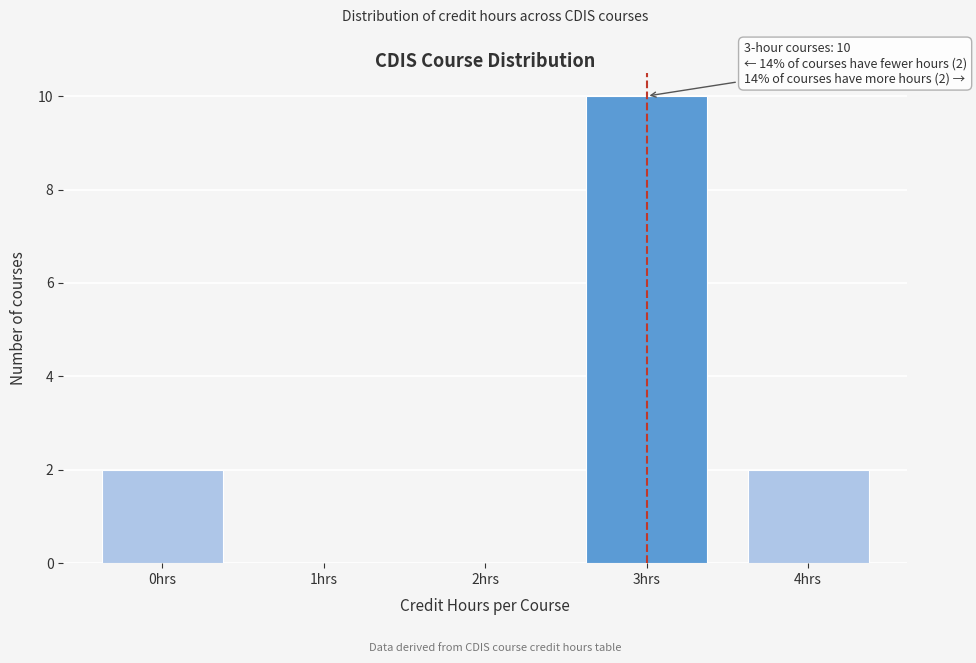

Reading right to left, what are all the values shown in this chart?

4hrs=2	3hrs=10	2hrs=0	1hrs=0	0hrs=2